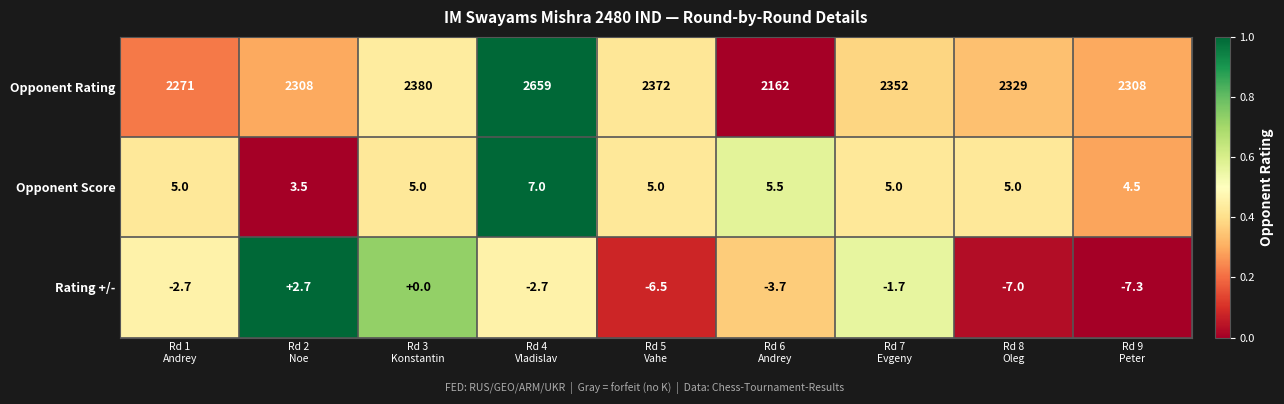

What is the sum of all Rating +/- values?

-28.9